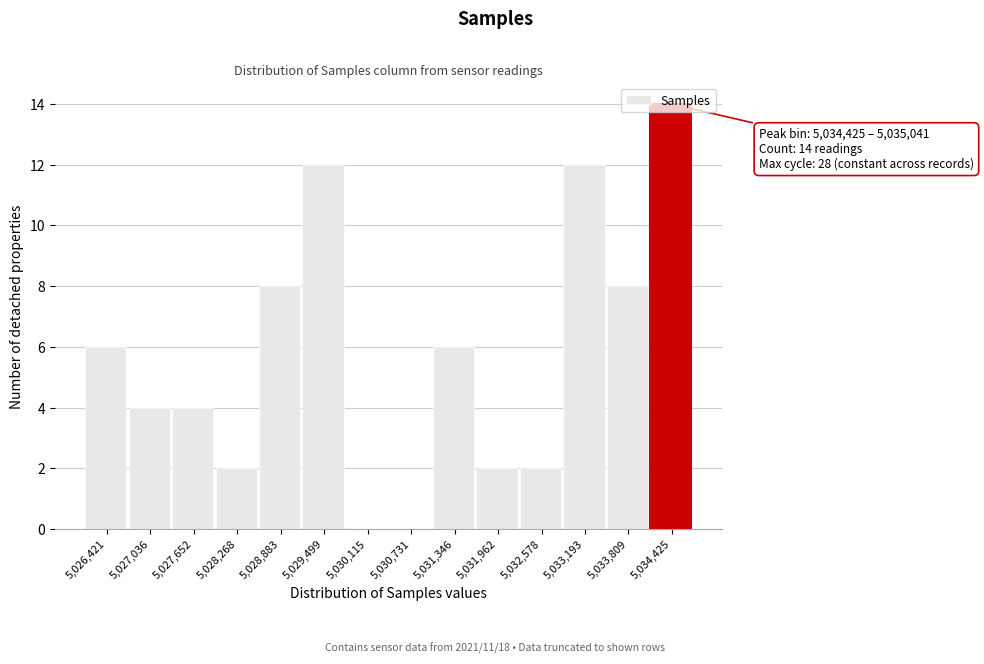

The value at 5,027,036 is 3. True or false?

False